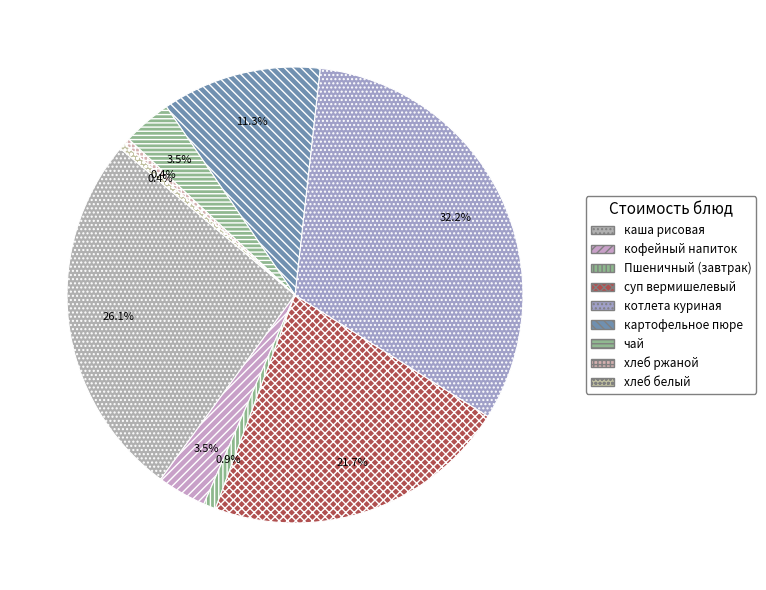

To the nearest percent, what is the difference between the largest and smallest slice percentages?

32%